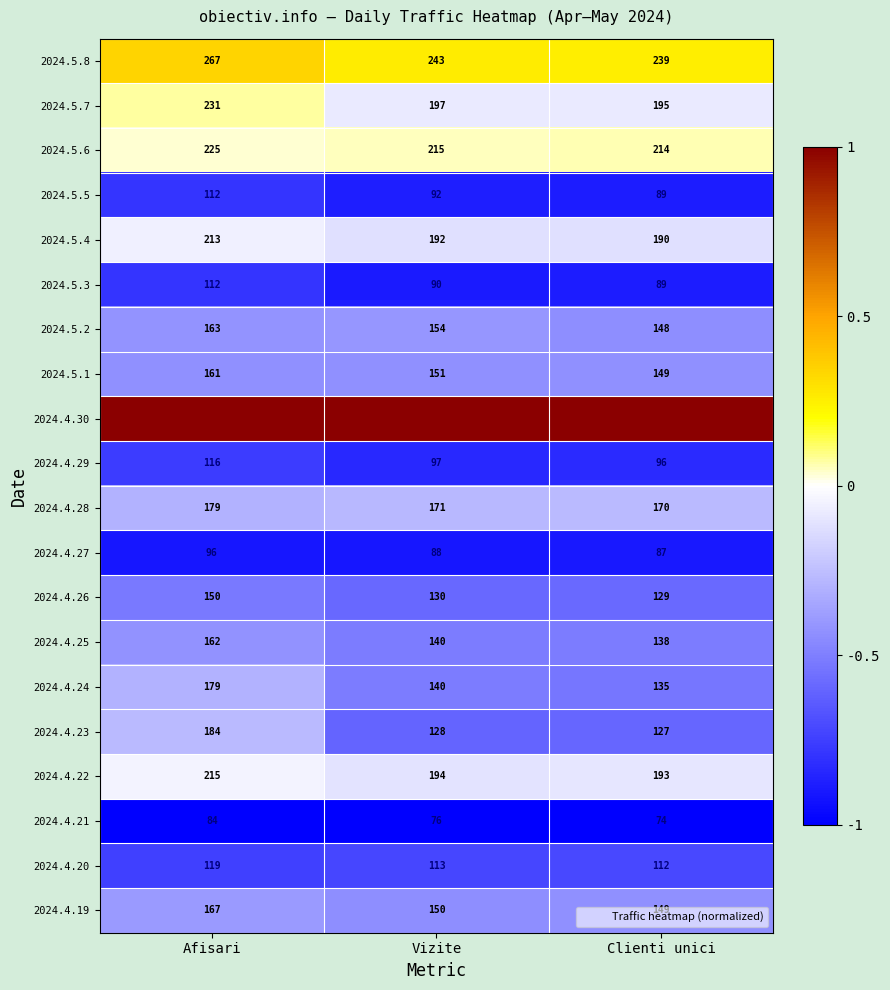

Count the number of categories in the chart.

3